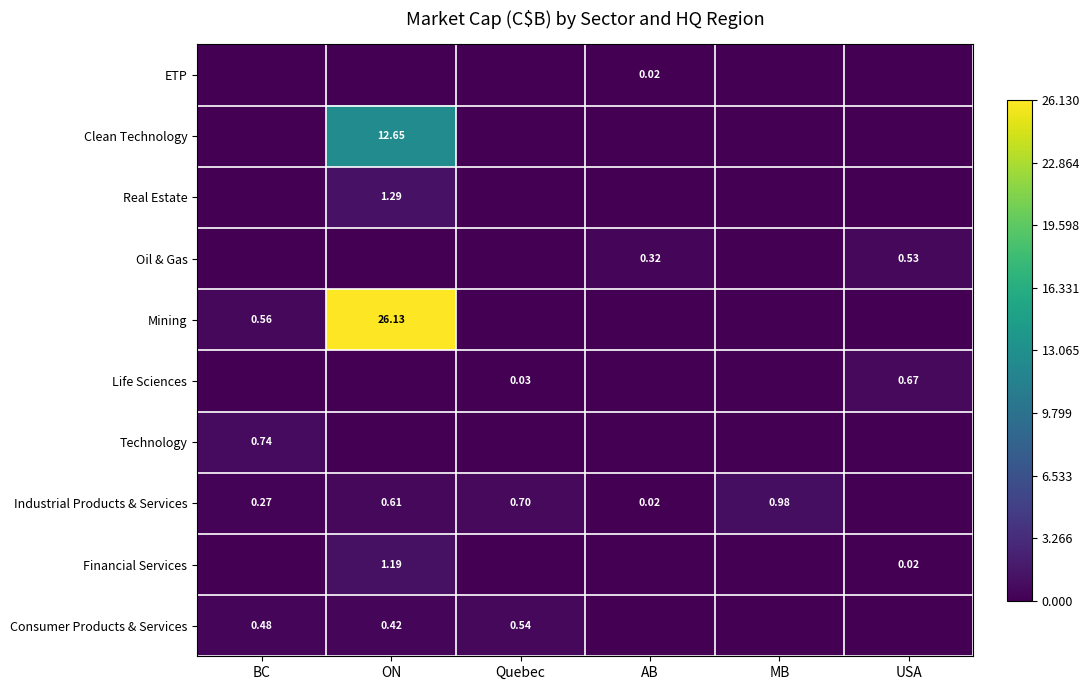

At how many categories does at least one series exceed 0?

6